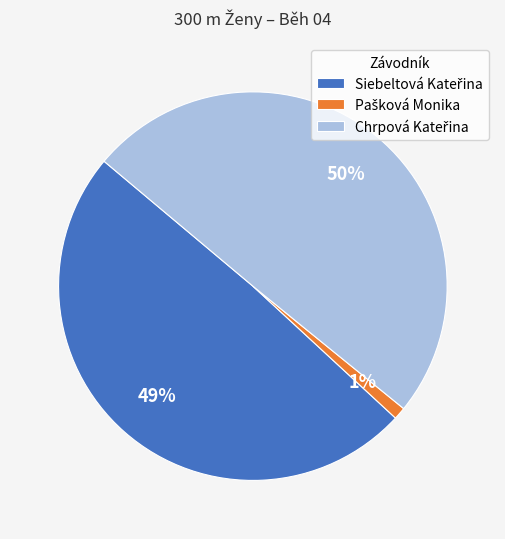

To the nearest percent, what is the difference between the largest and smallest slice percentages?

49%